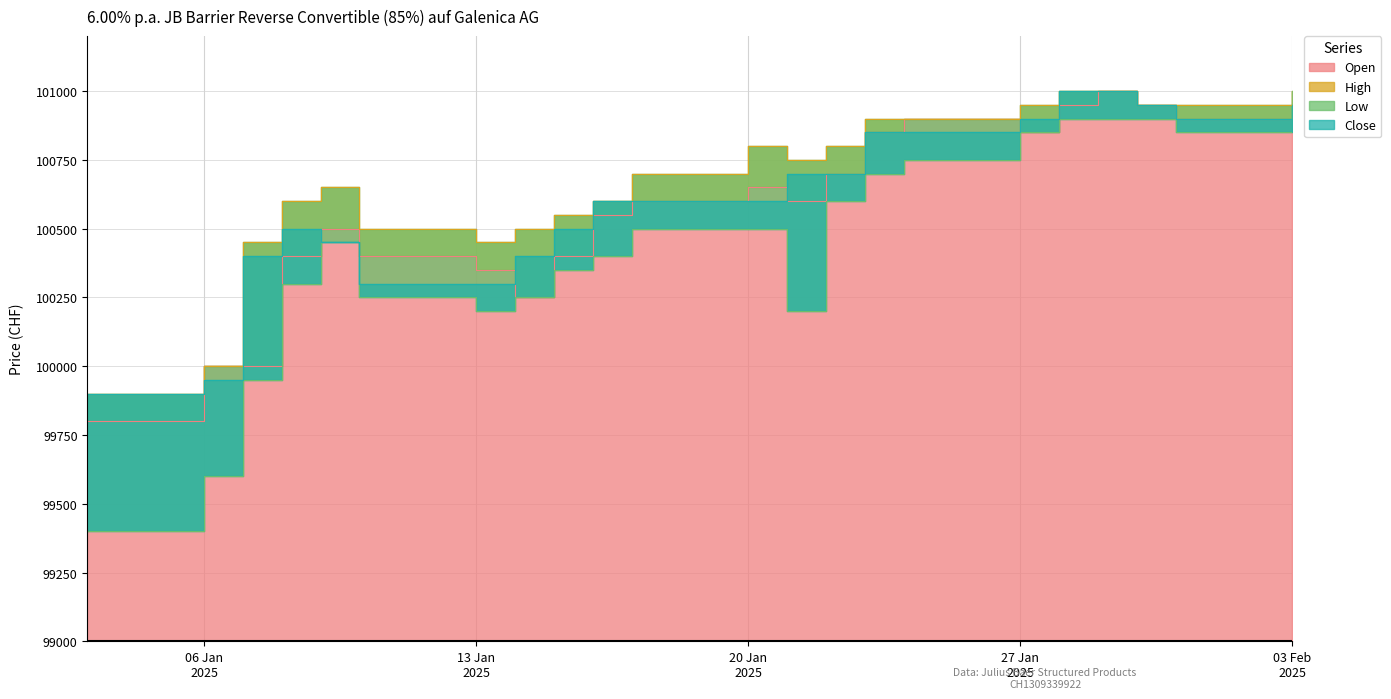

How many interior local valleys does the Close series have?

1